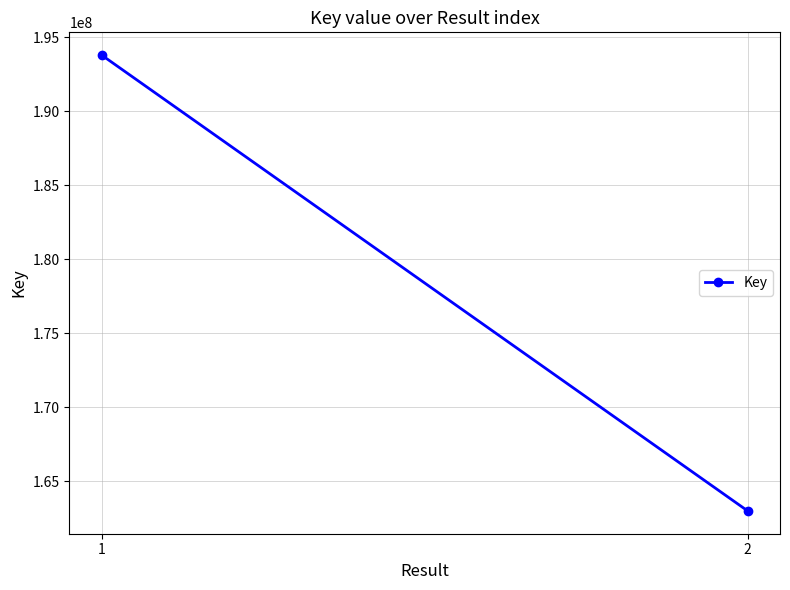

Reading right to left, what are all the values shown in this chart?

2=163003093	1=193803854